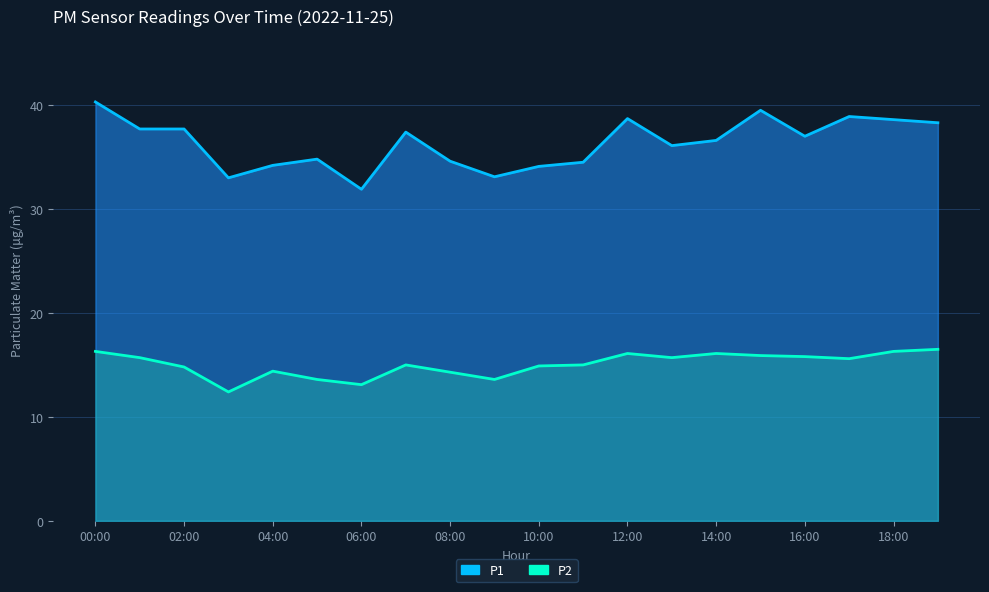

How many lines are shown in the chart?

2